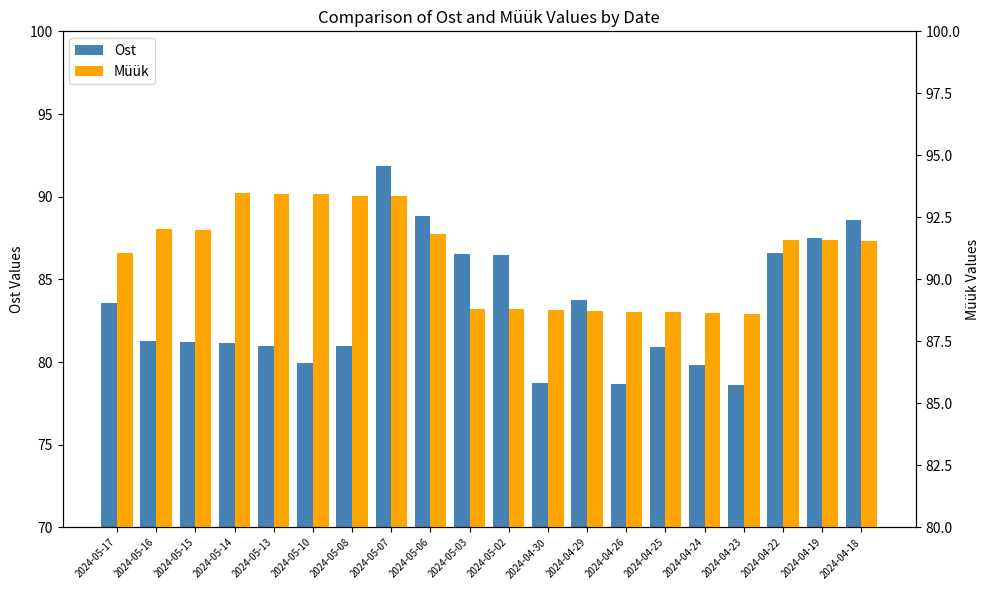

What is the label of the 20th bar from the right?

2024-05-17